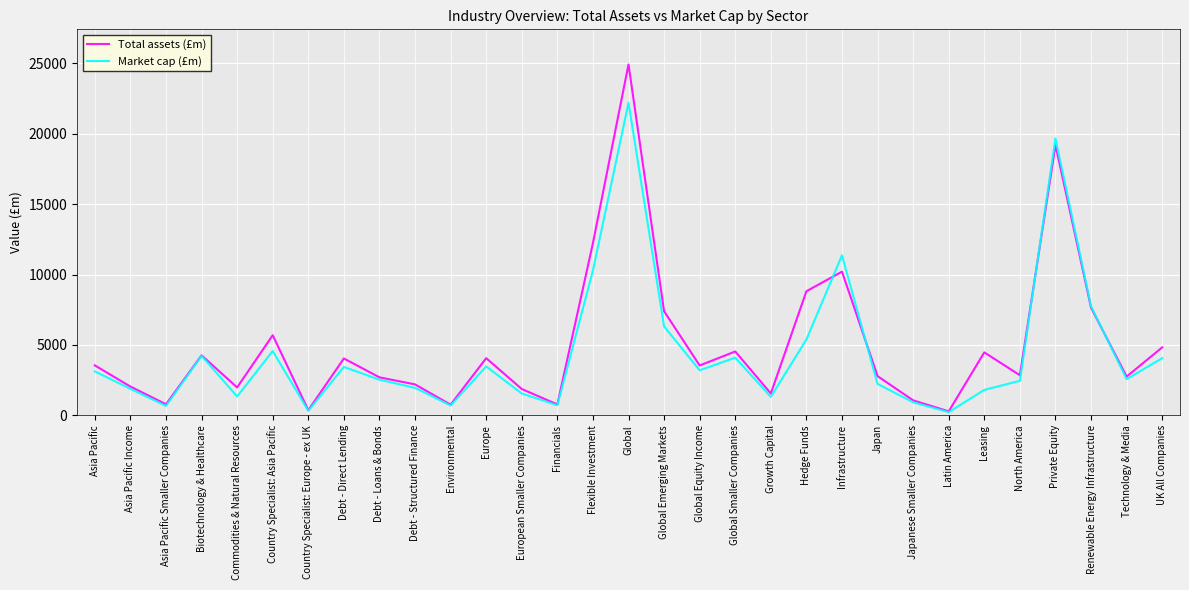

Which category has the highest value across all series?

Global